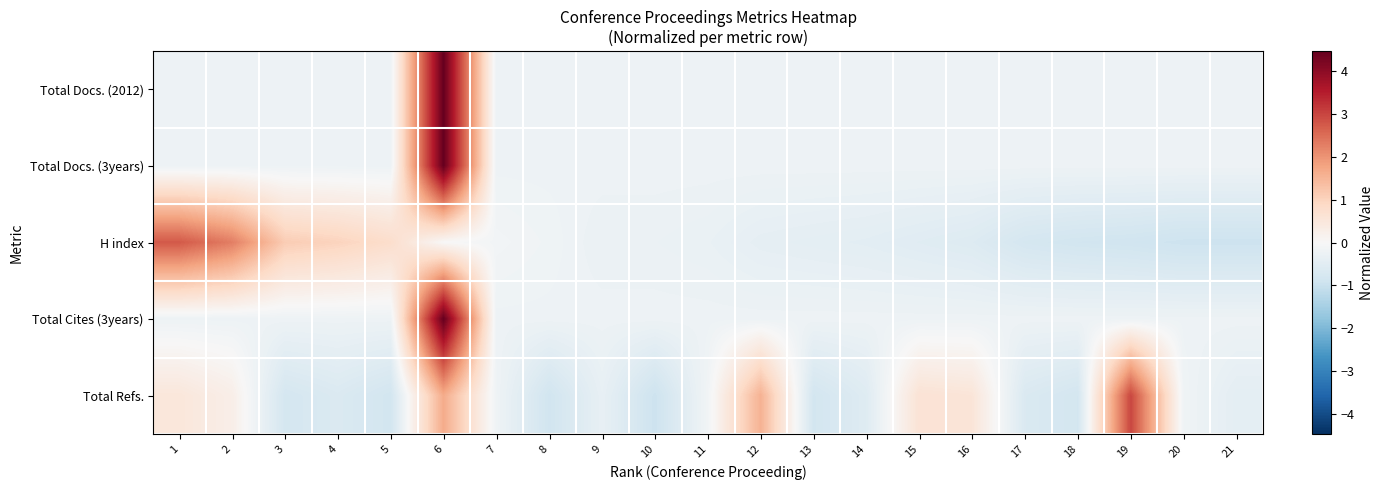

Between 16 and 11, which is larger?

16